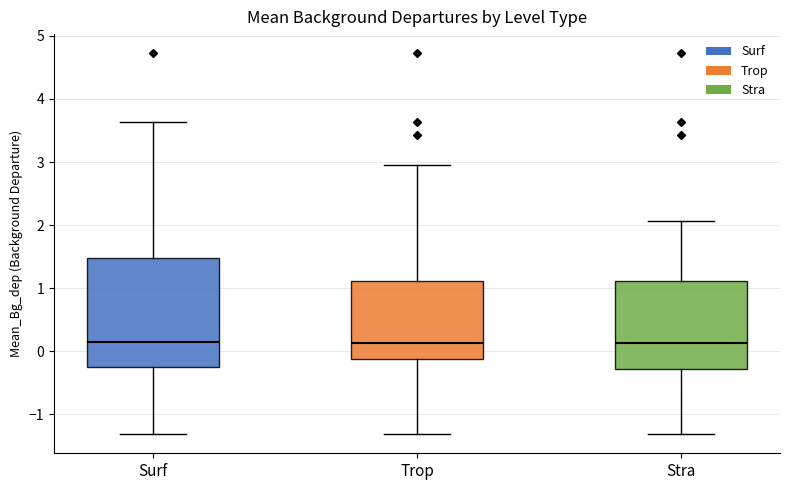

Reading left to right, read every box against the y-axis: the position of its median line, the range the box covers, and the ends of its whiskers. The values are not printed on the chart, so give them approximately, as read against the axis.

Surf: median 0.2, box -0.2 to 1.5, whiskers -1.3 to 3.6
Trop: median 0.1, box -0.1 to 1.1, whiskers -1.3 to 2.9
Stra: median 0.1, box -0.3 to 1.1, whiskers -1.3 to 2.1